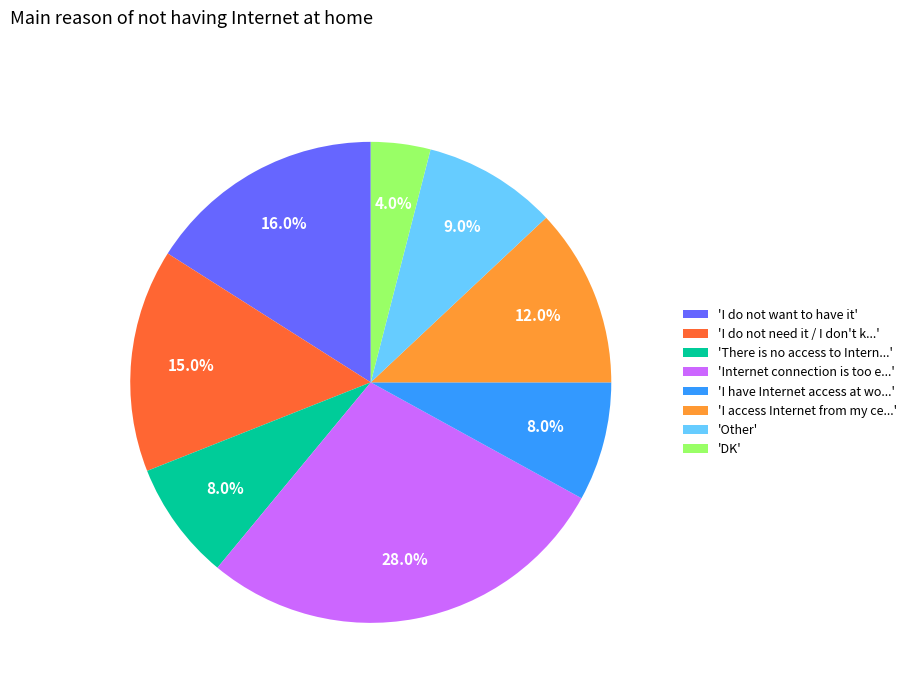

How much of the chart is everything except 'Internet connection is too e...'?

72.0%